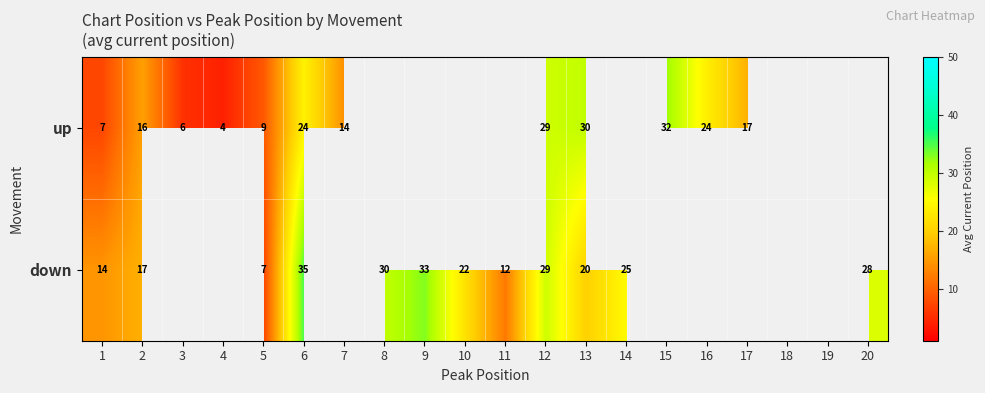

The value of up at 6 is 24.0. True or false?

True